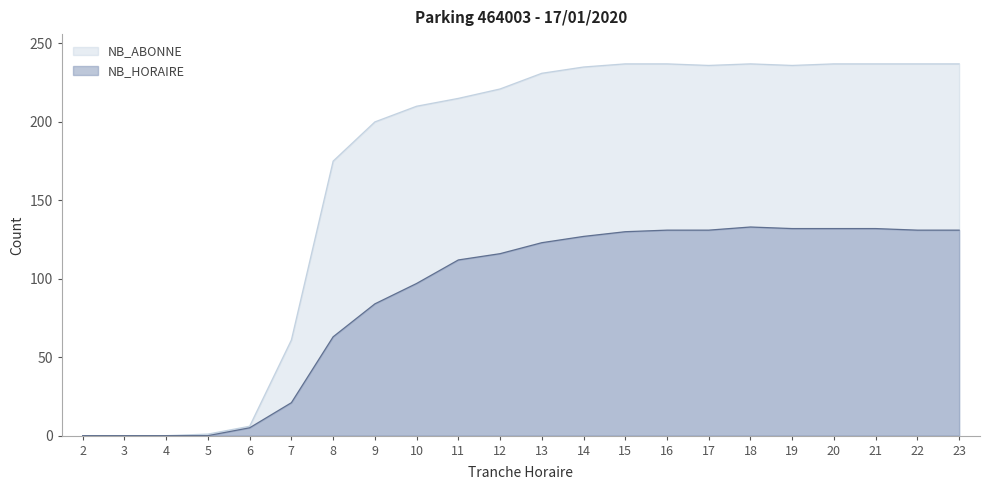

Count the number of data series in this chart.

2